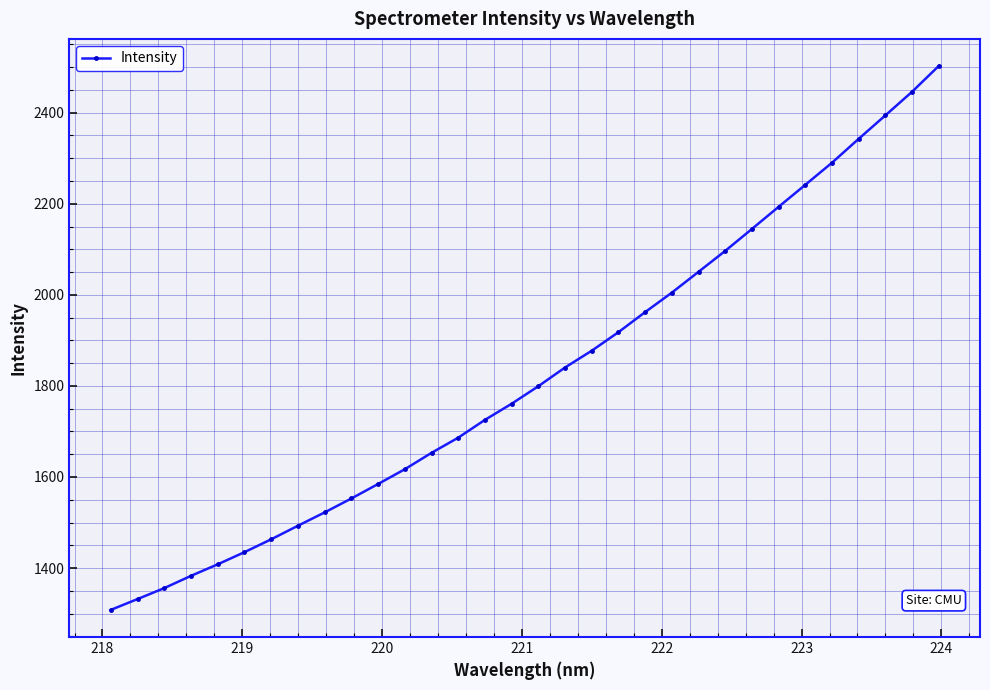

What is the minimum value shown in the chart?

1308.2